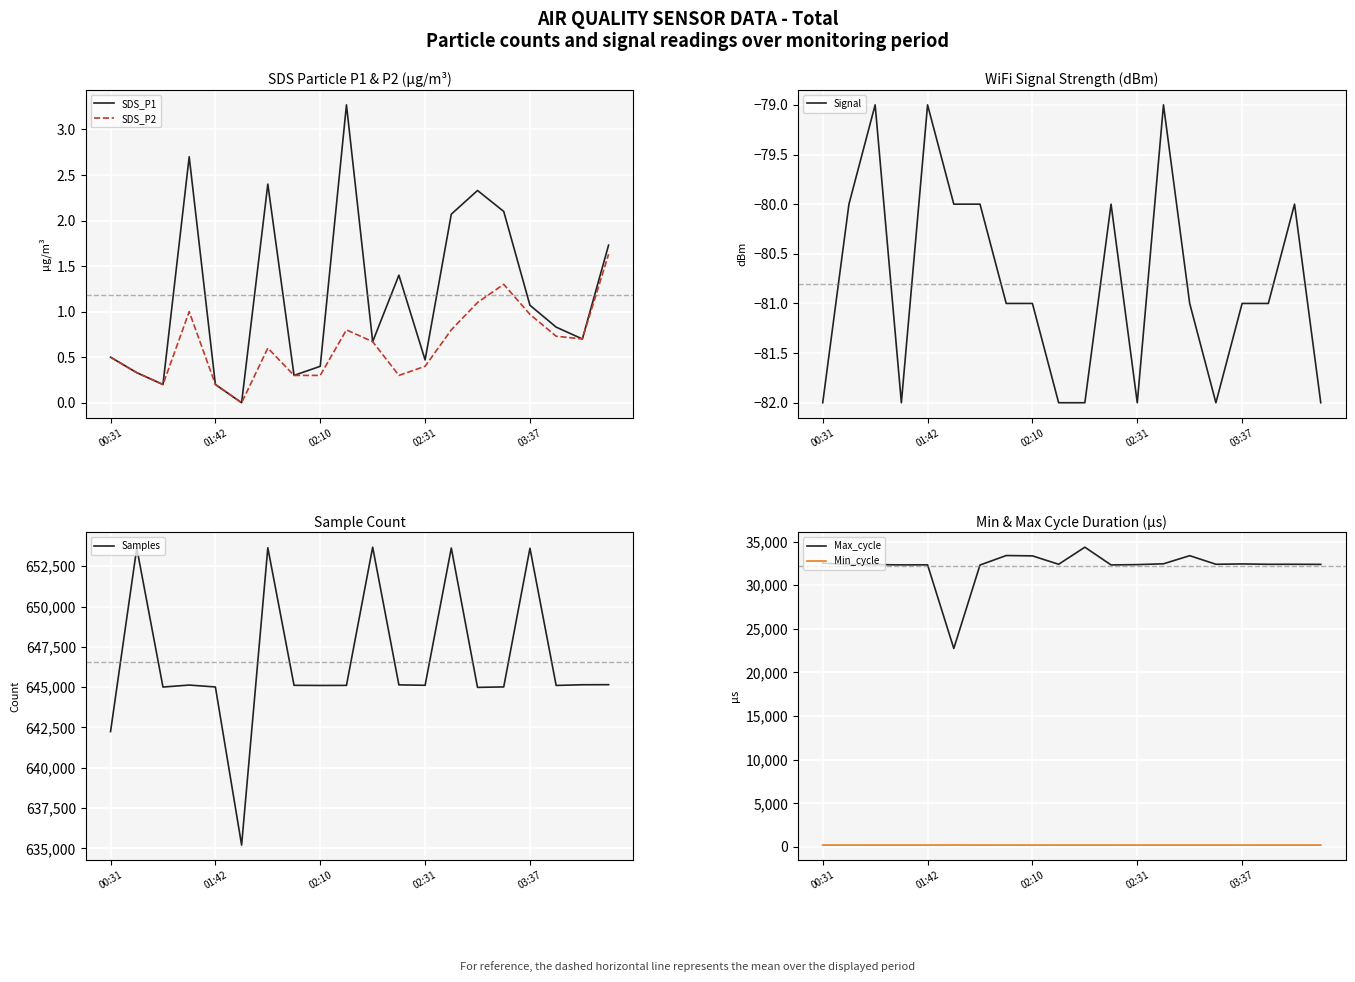

What is the highest value of the Max_cycle series?

34354